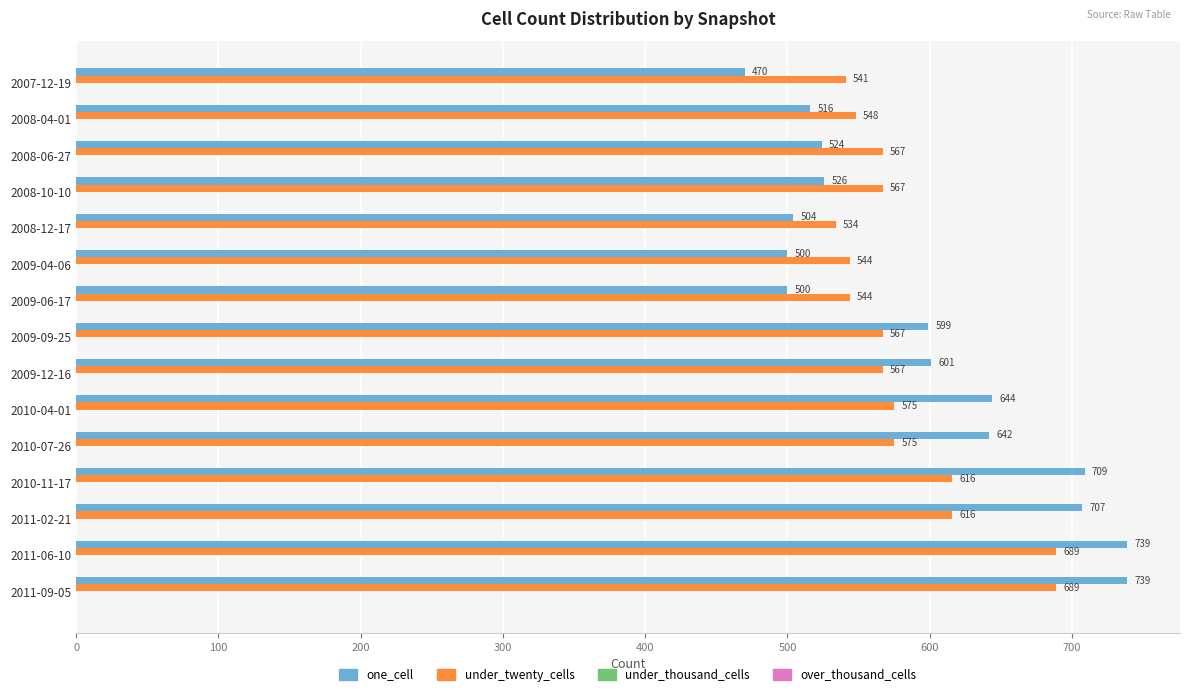

What is the approximate value of one_cell at 2010-11-17, to the nearest 50?

700